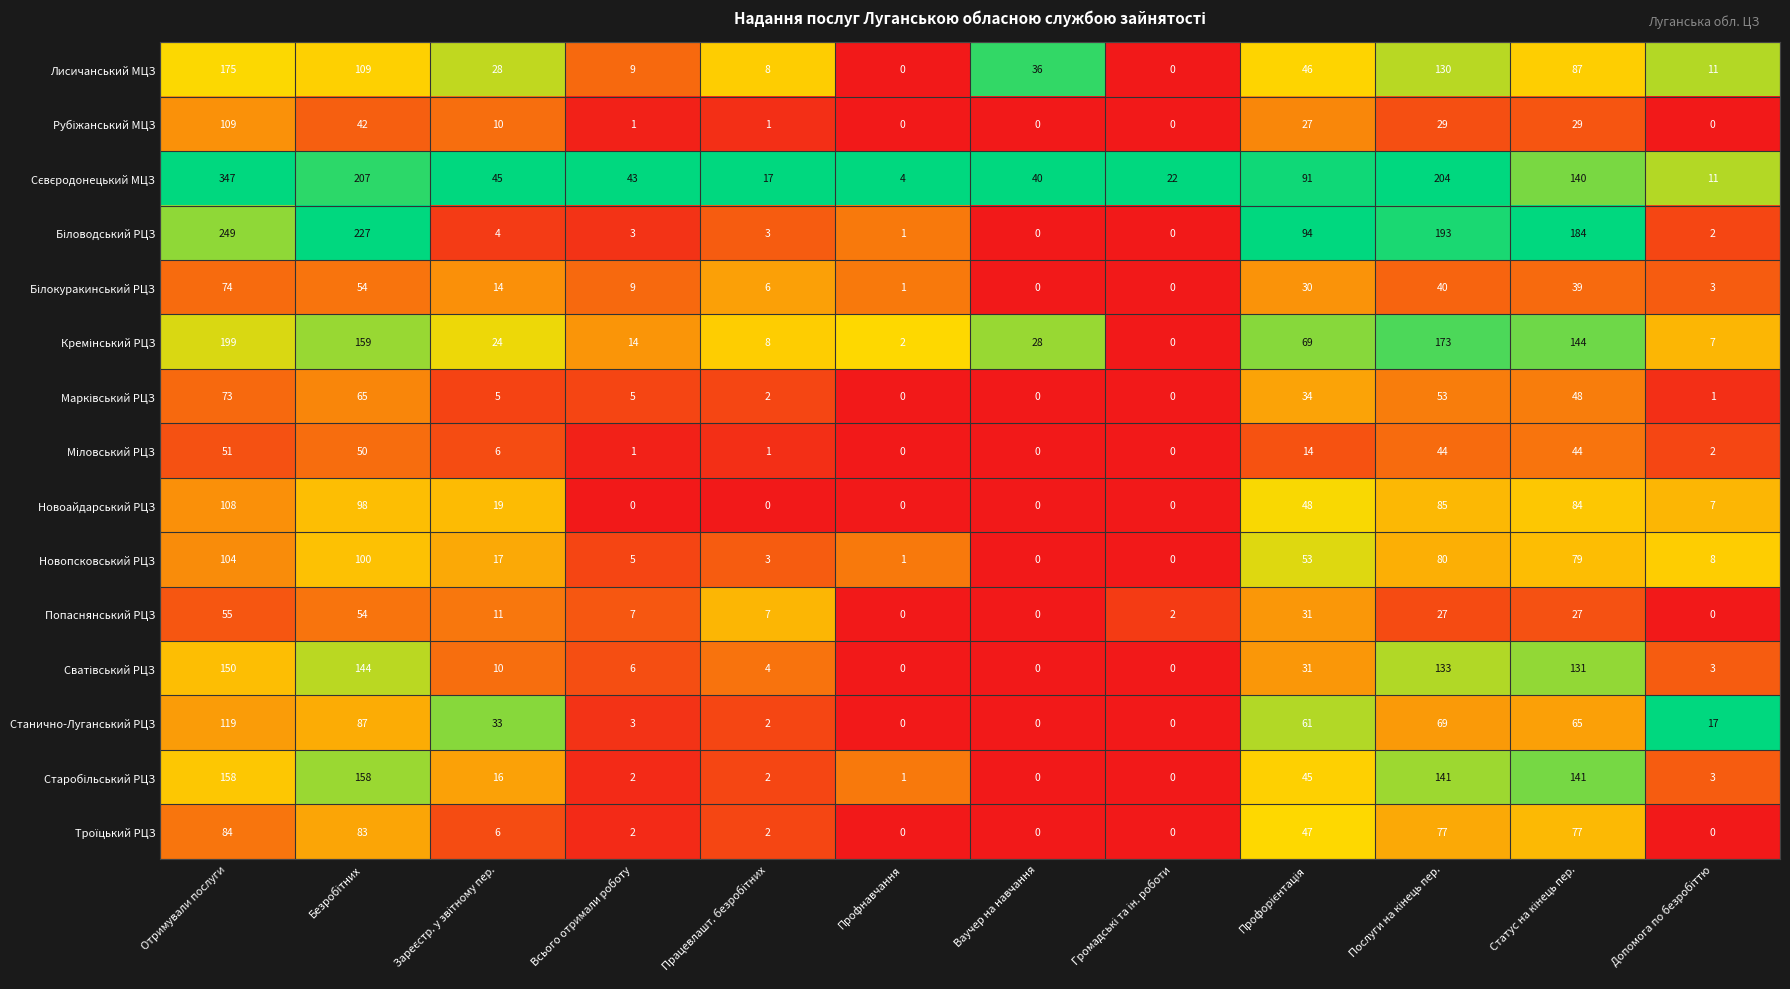

What is the difference between the highest and lowest values at Всього отримали роботу?

43